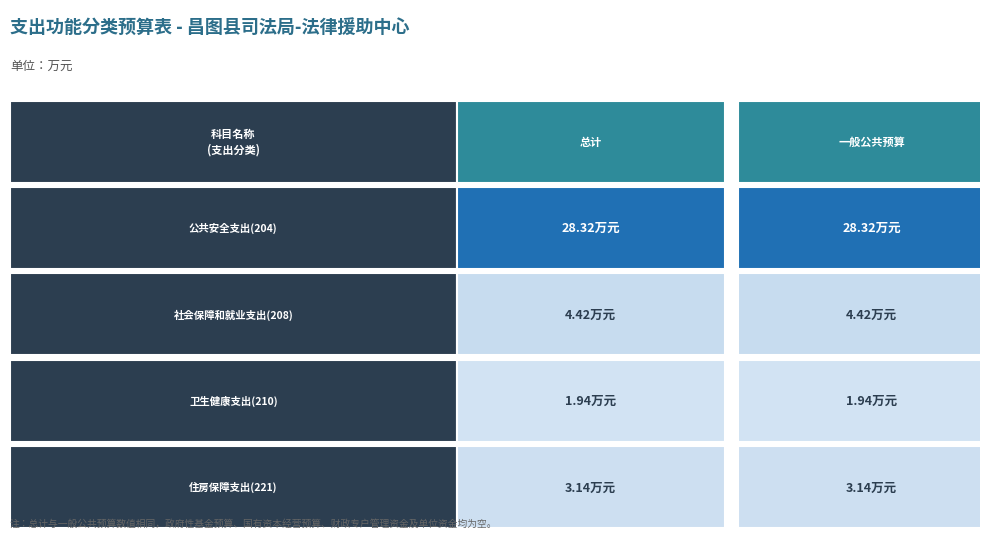

Which series has the largest range (max minus min)?

公共安全支出(204)